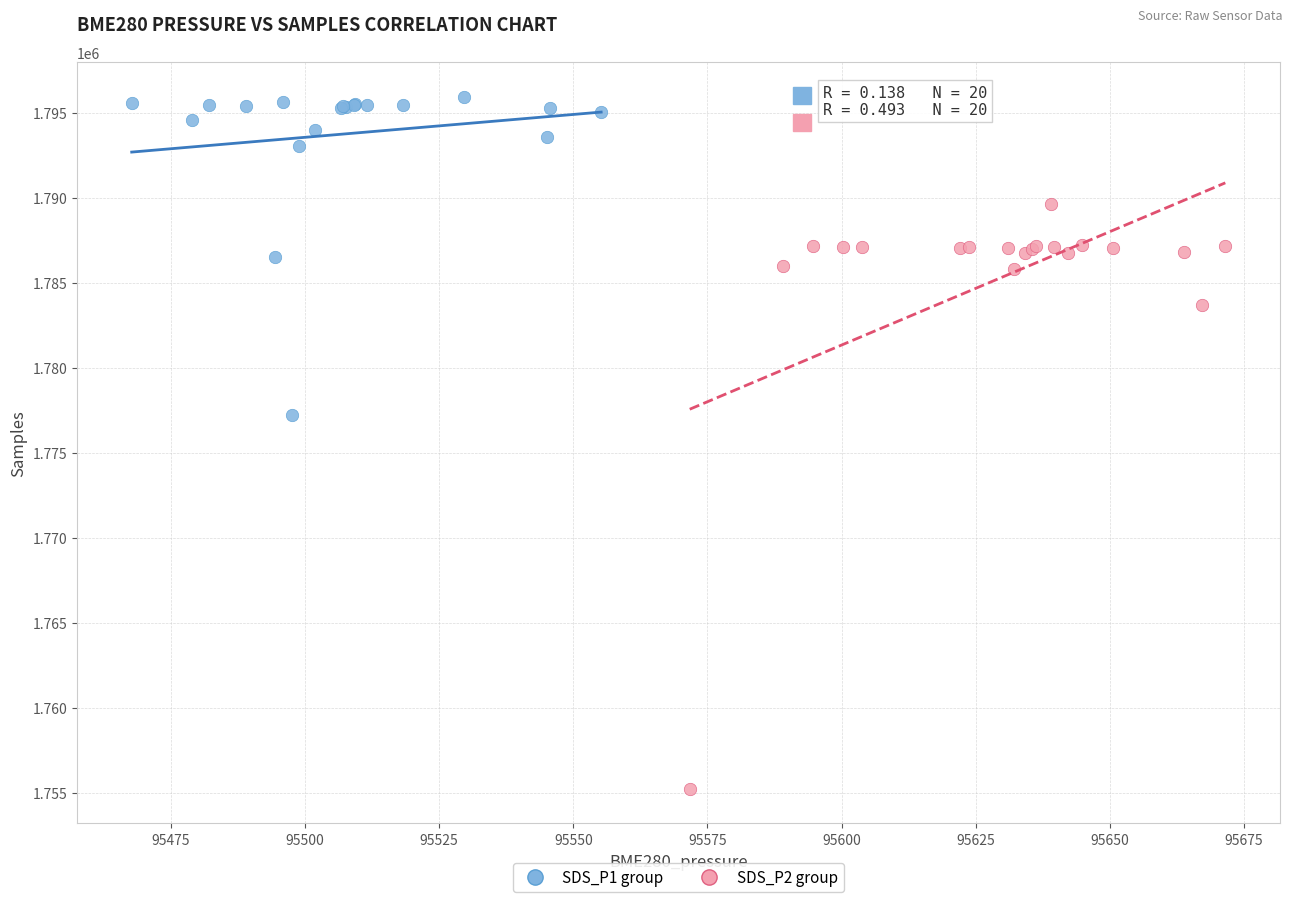

Which series has the widest spread of Y values?

SDS_P2 group